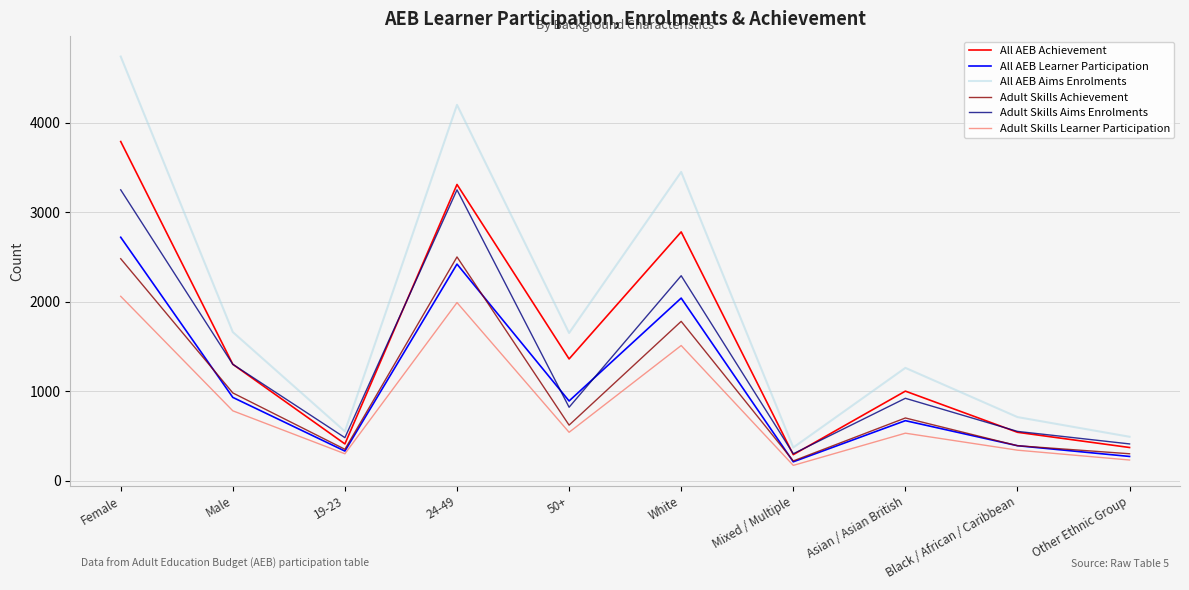

What is the lowest value of the Adult Skills Achievement series?

220